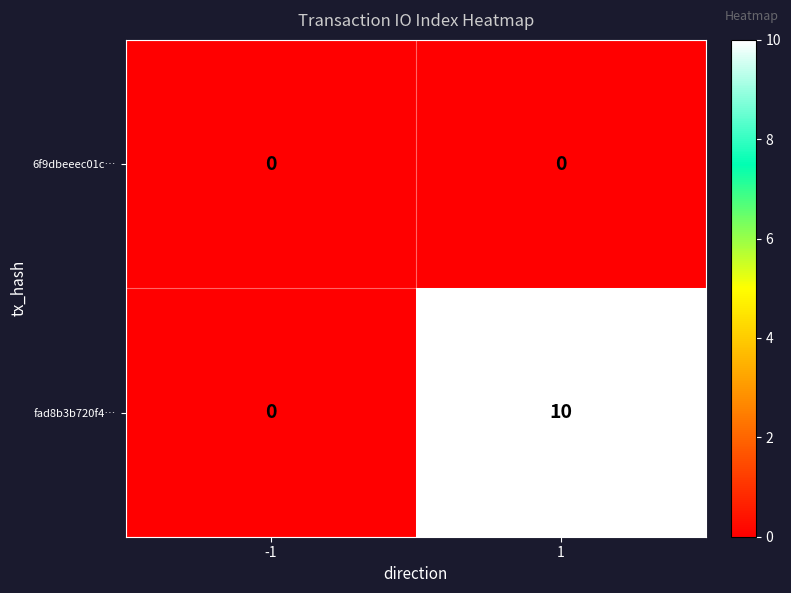

The value of fad8b3b720f4… at 1 is 10. True or false?

True